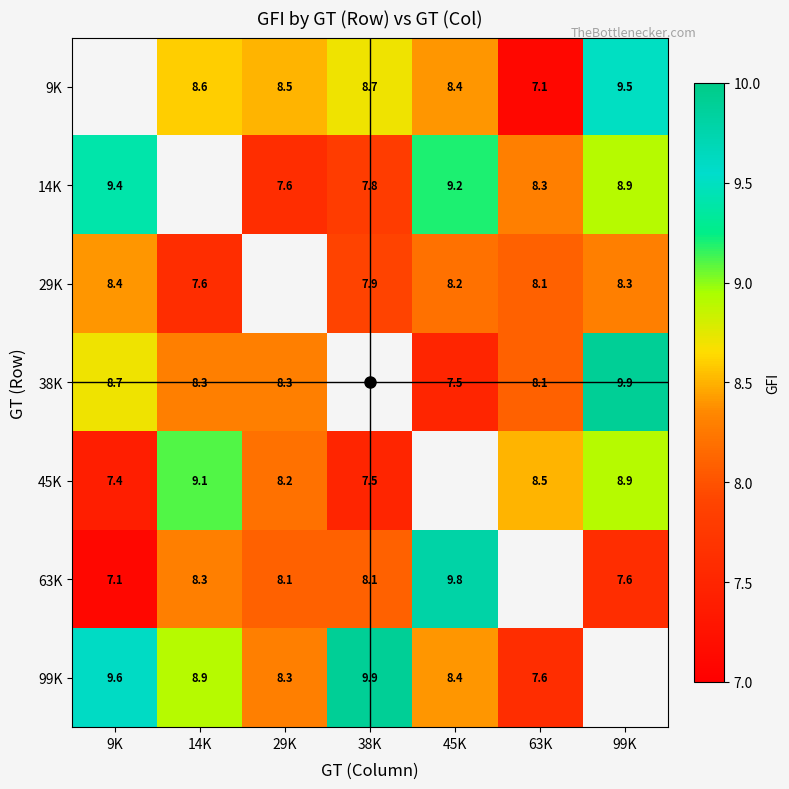

What is the smallest value displayed?

7.1